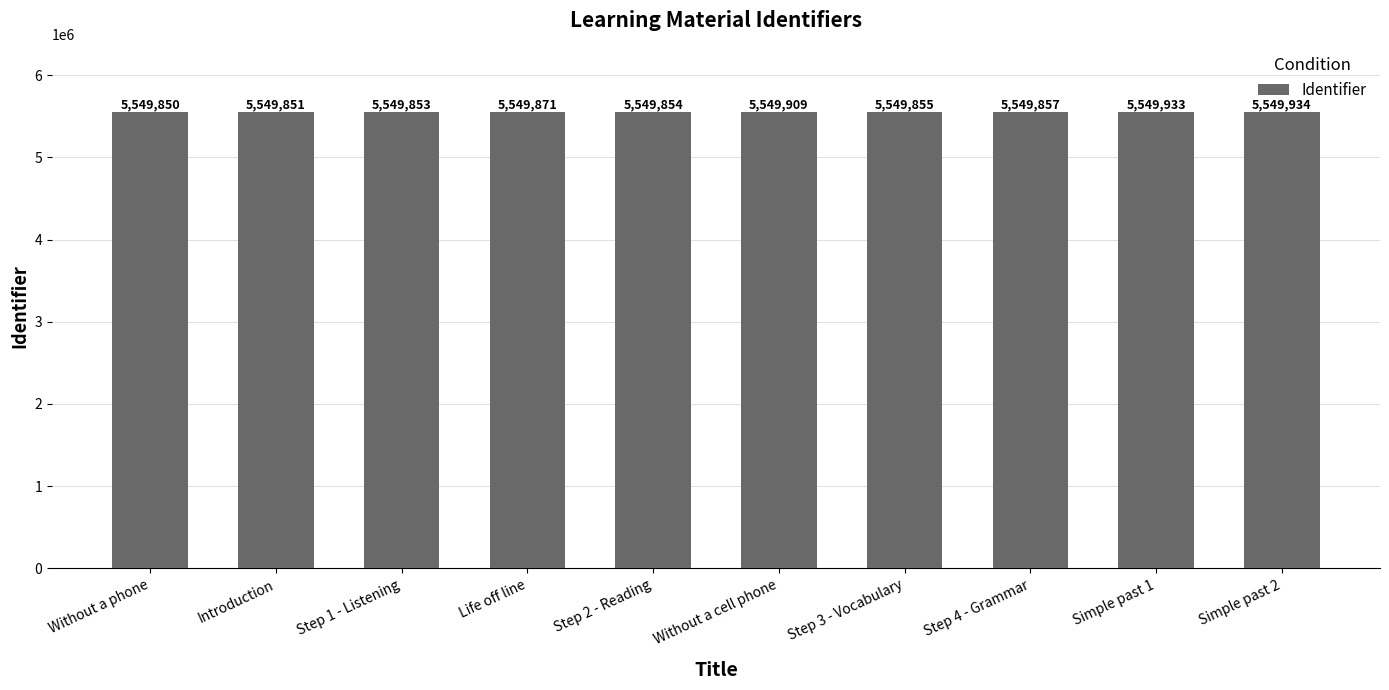

The chart shows a value of 5549854 at Step 2 - Reading. True or false?

True